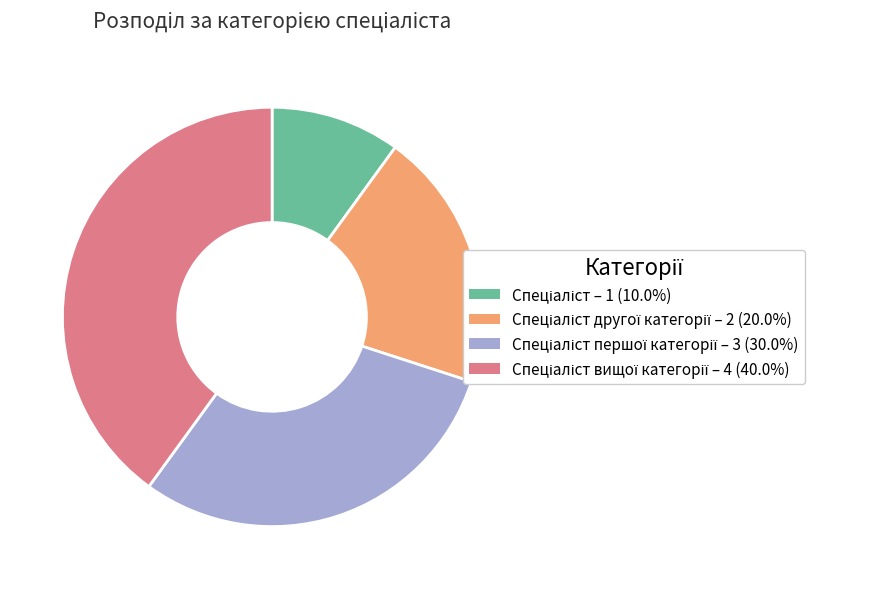

Does any single category account for the majority?

No